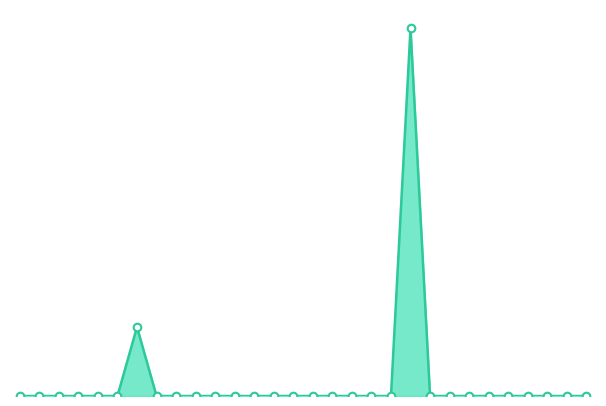

Is this an area chart (filled region under the line)?

Yes